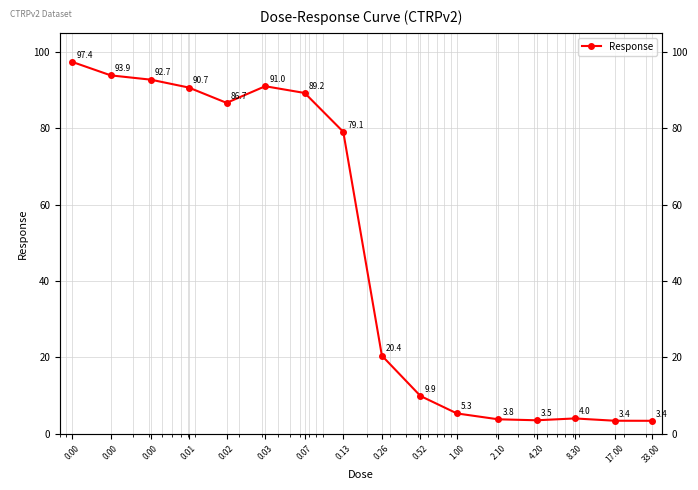

How many interior local valleys (lower than both neighbors) does the data have?

2